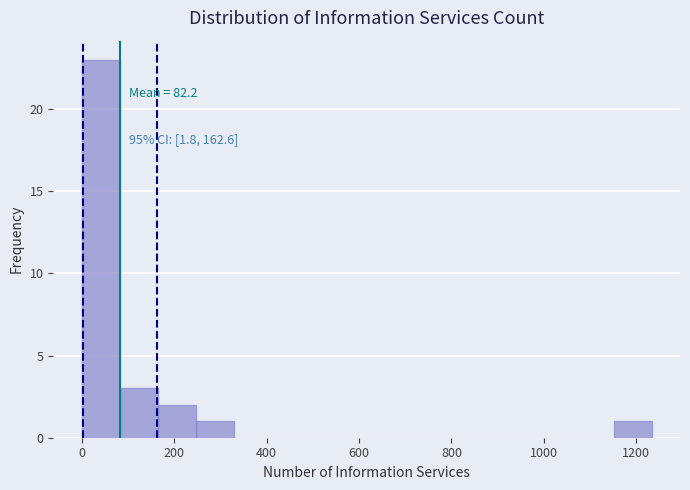

Which range on the x-axis has the tallest bar?

0 to 80